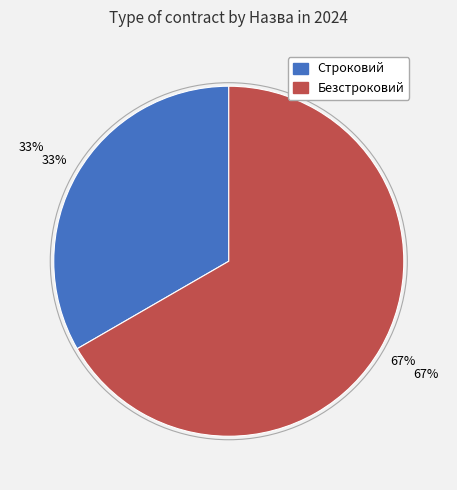

Which slice is the largest?

Безстроковий